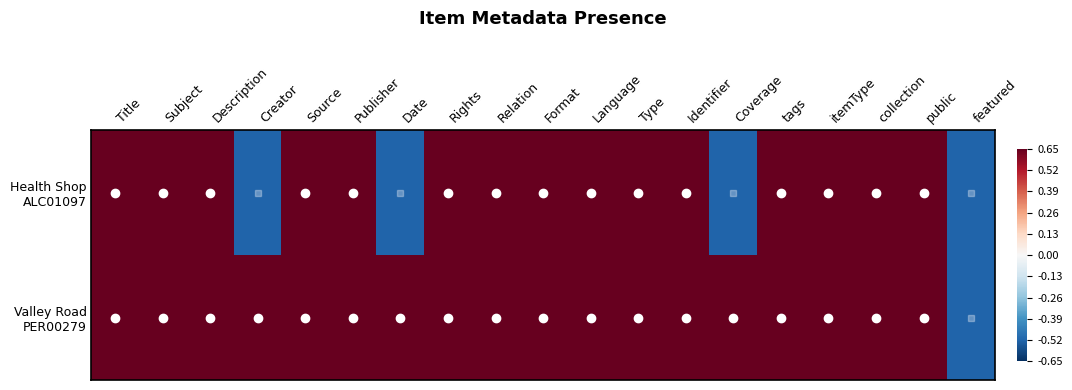

What is the minimum value shown in the chart?

-0.5